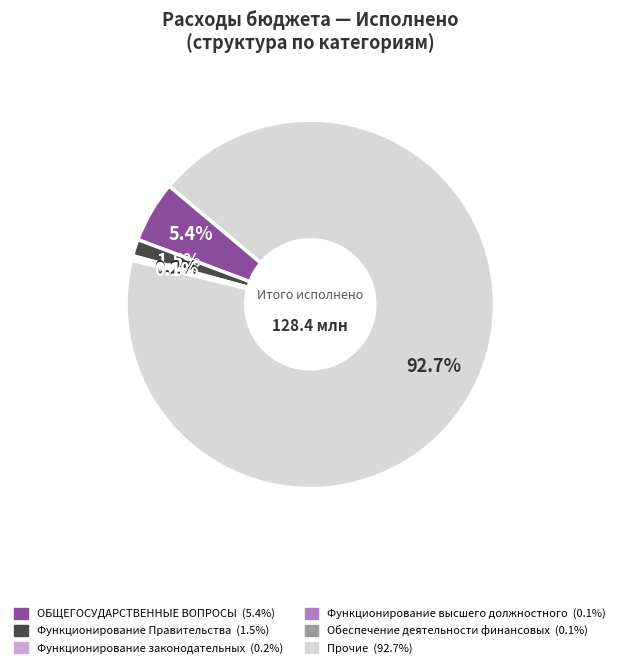

Does any single category account for the majority?

Yes